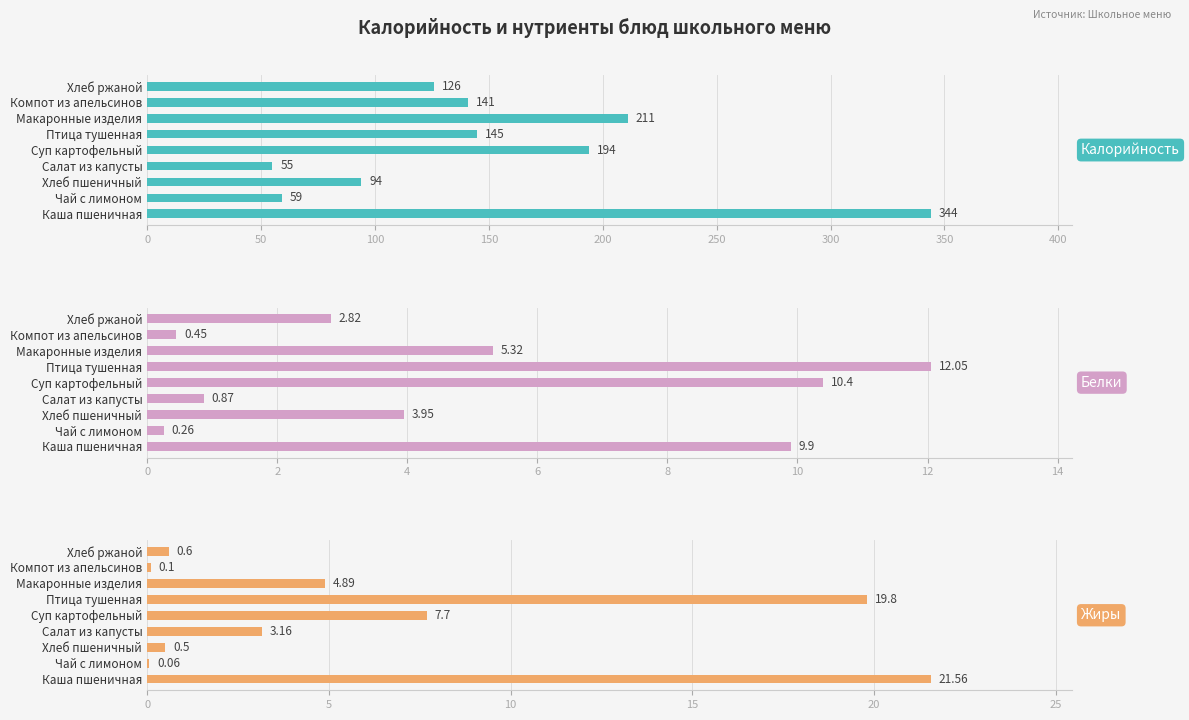

How many bars are there in each group?

3